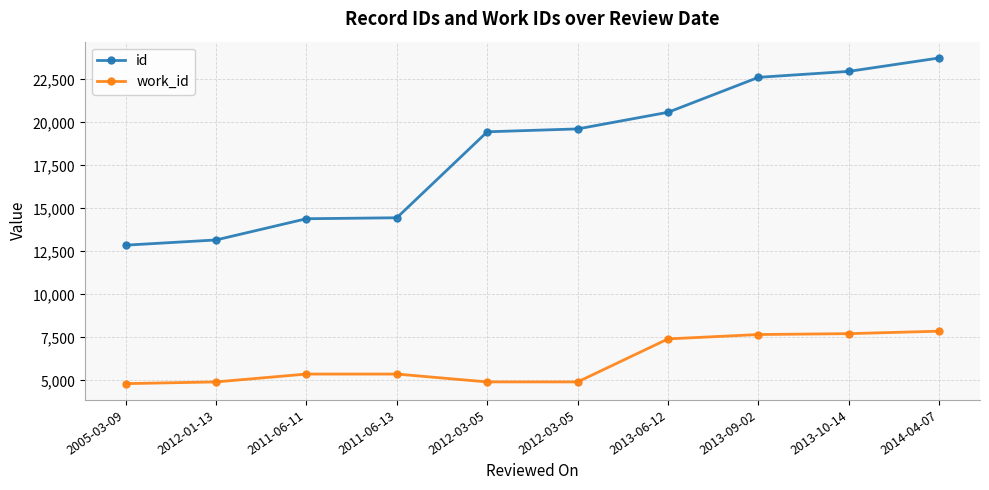

What are all the series names shown in the legend?

id, work_id